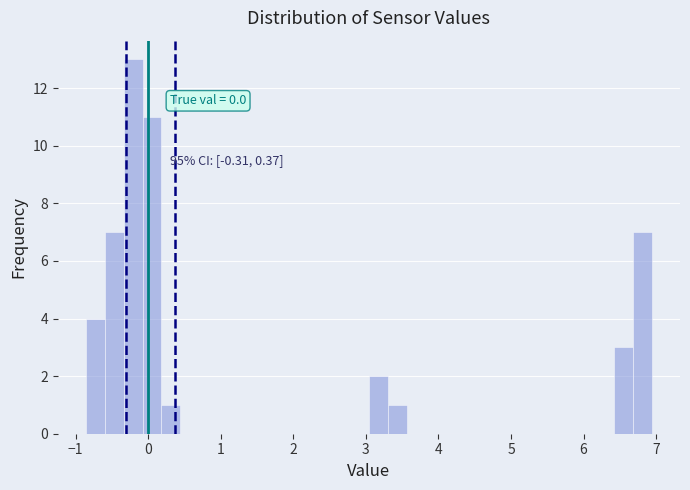

Around what value on the x-axis is the tallest bar? Give the approximate position of its centre, as read against the axis.

-0.2